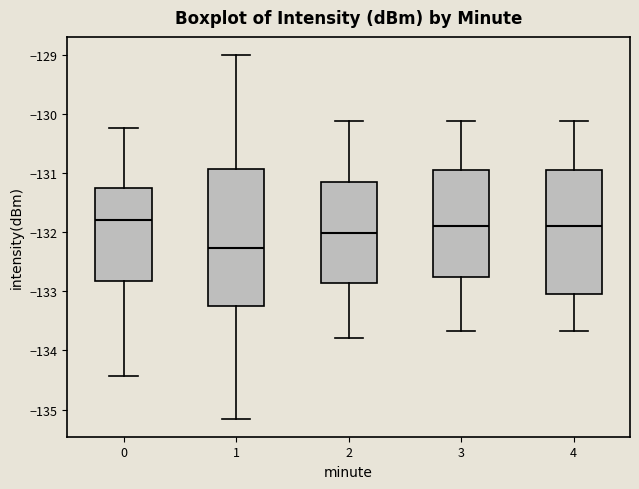

Comparing the boxes themselves (not the whiskers), which one is the tallest?

1